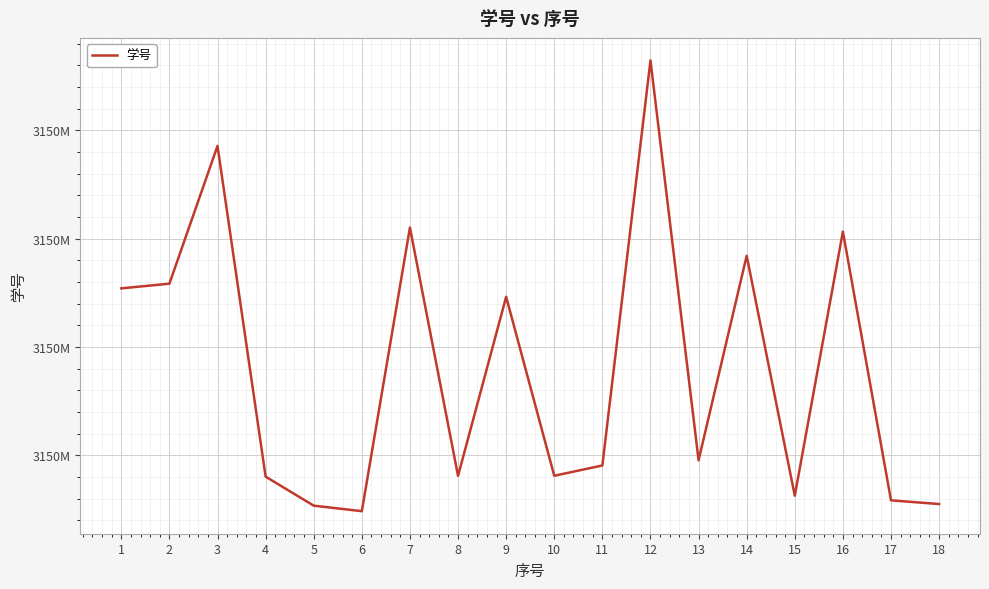

At which label does the data first exceed 3150101953?

1